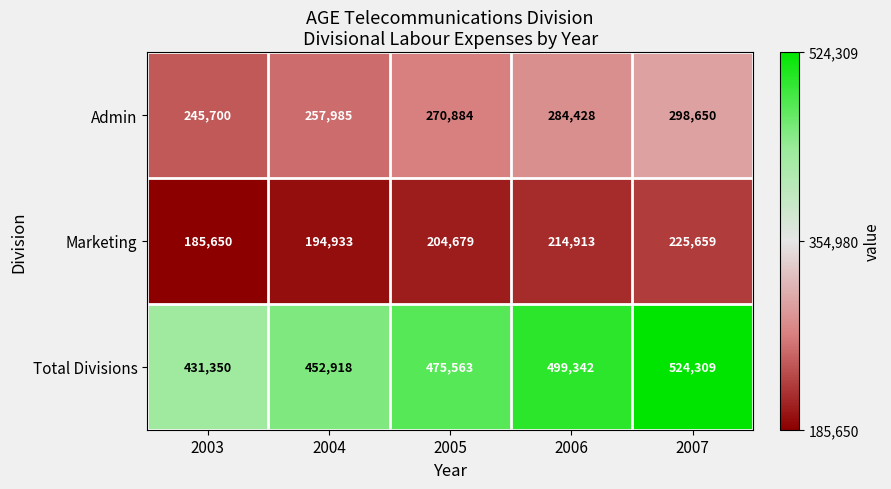

List the series in order of their overall mean, lowest first.

Marketing, Admin, Total Divisions